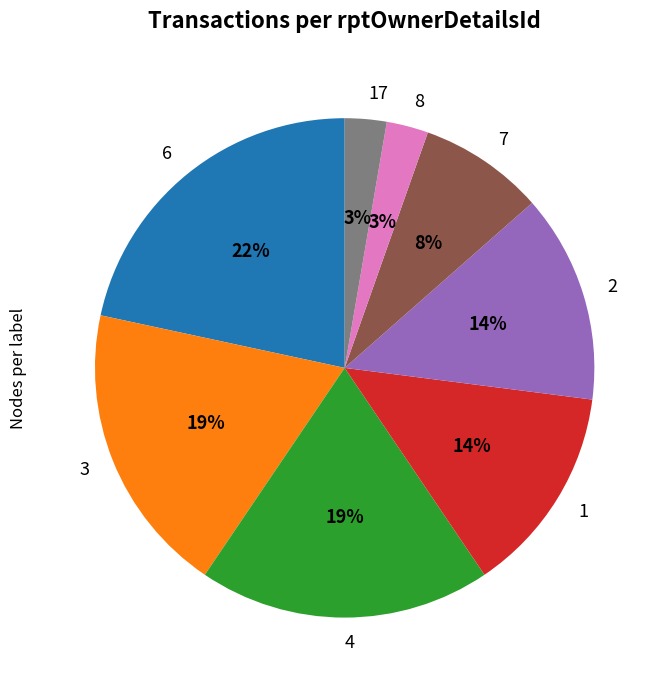

Does any single category account for the majority?

No